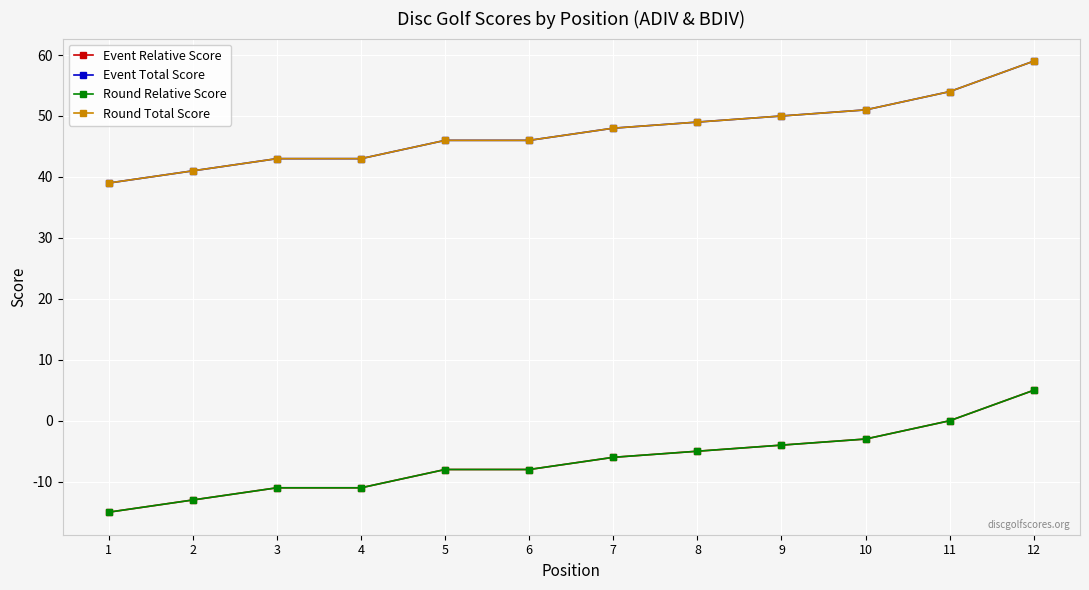

Reading left to right, transcribe all the data shown in this chart.

Event Relative Score: 1=-15	2=-13	3=-11	4=-11	5=-8	6=-8	7=-6	8=-5	9=-4	10=-3	11=0	12=5
Event Total Score: 1=39	2=41	3=43	4=43	5=46	6=46	7=48	8=49	9=50	10=51	11=54	12=59
Round Relative Score: 1=-15	2=-13	3=-11	4=-11	5=-8	6=-8	7=-6	8=-5	9=-4	10=-3	11=0	12=5
Round Total Score: 1=39	2=41	3=43	4=43	5=46	6=46	7=48	8=49	9=50	10=51	11=54	12=59